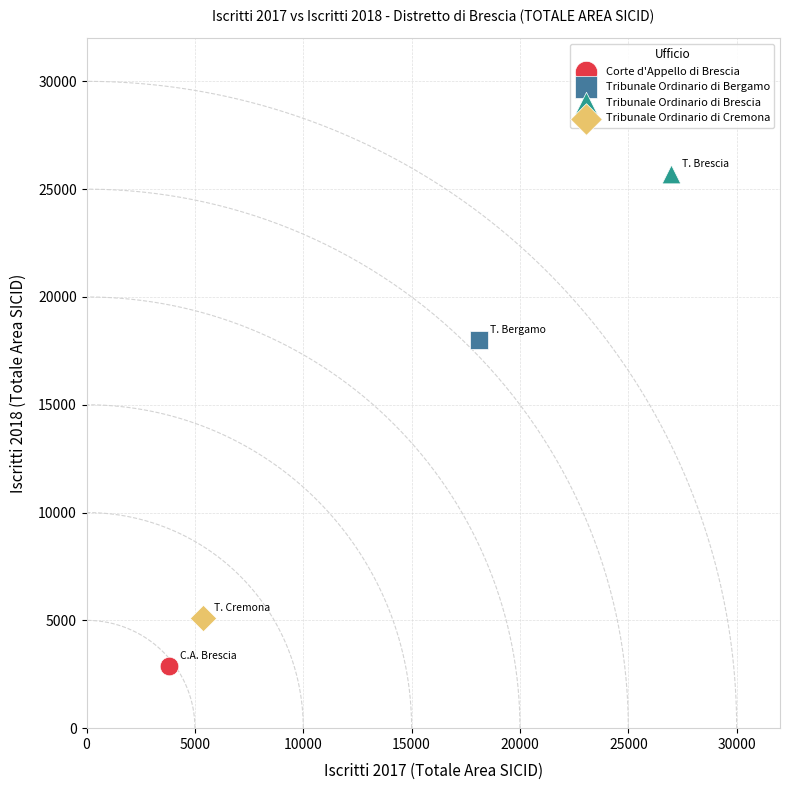

What are all the series names shown in the legend?

Corte d'Appello di Brescia, Tribunale Ordinario di Bergamo, Tribunale Ordinario di Brescia, Tribunale Ordinario di Cremona